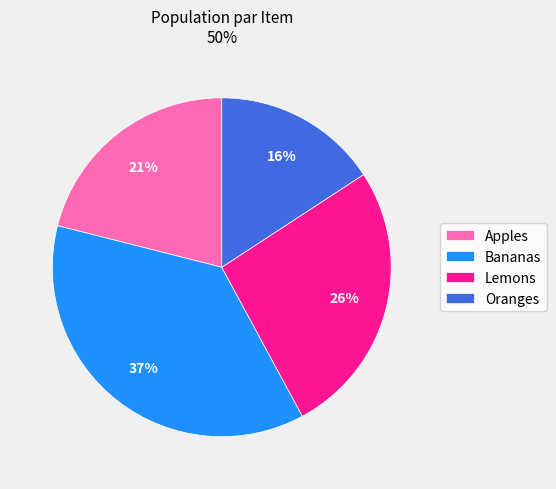

What percentage is the Lemons slice, to the nearest percent?

26%